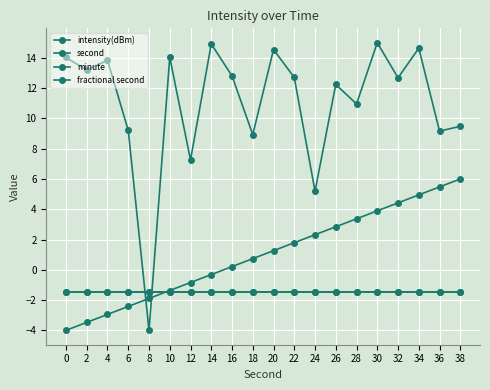

After their last crossing, which series has the higher values: second or minute?

second